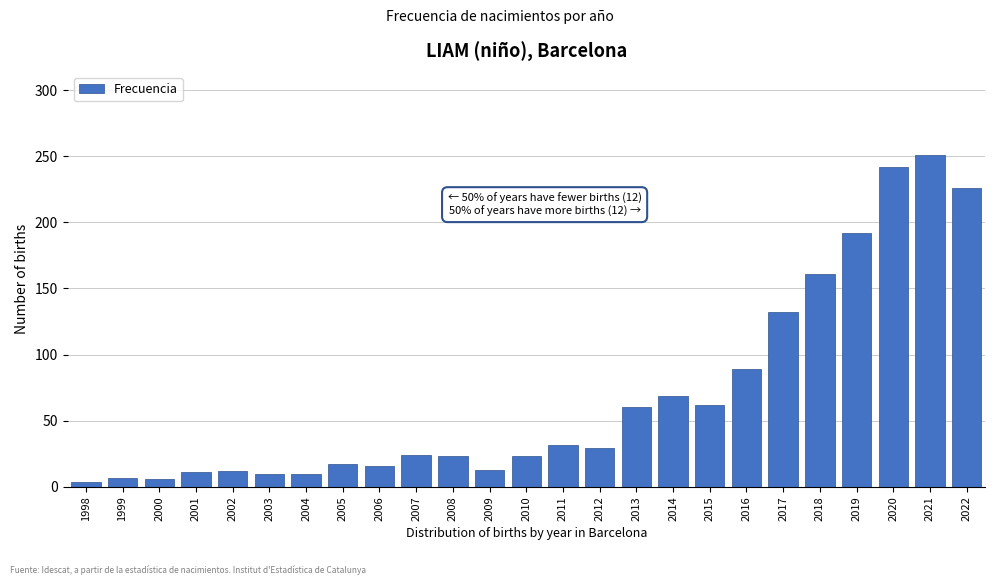

What is the greatest value displayed?

251